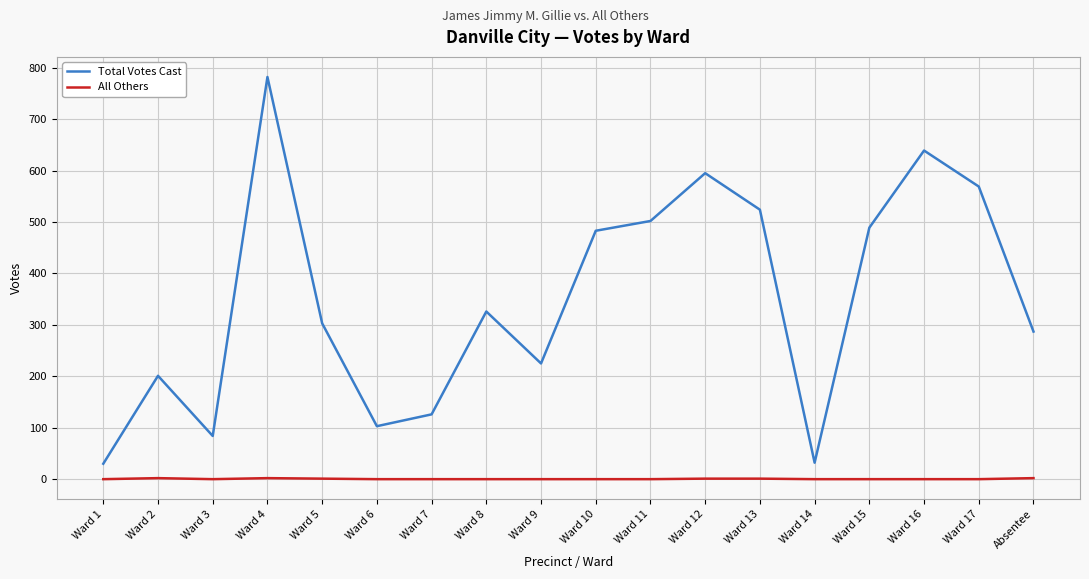

Is the value of All Others at Absentee greater than the value of Total Votes Cast at Ward 4?

No